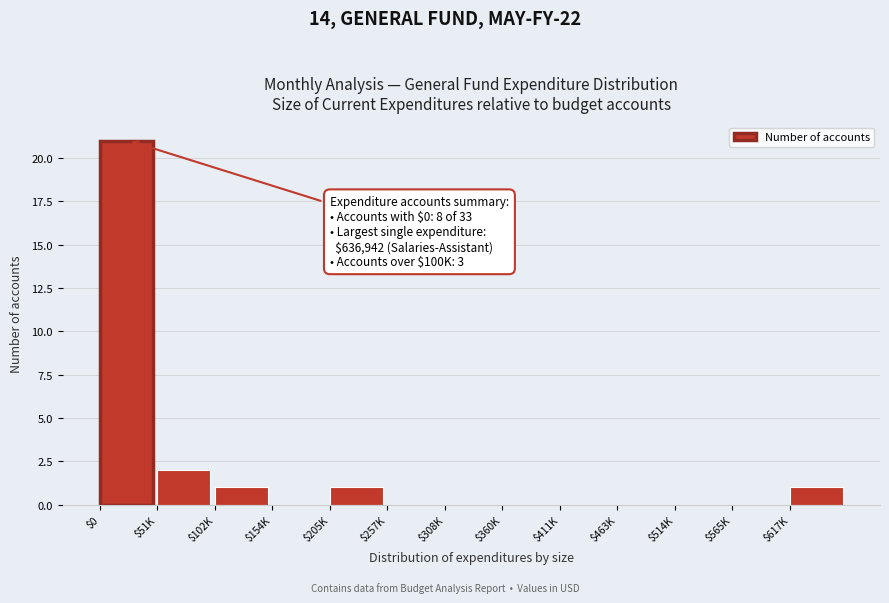

Is it true that the value at $565K is 12?

False